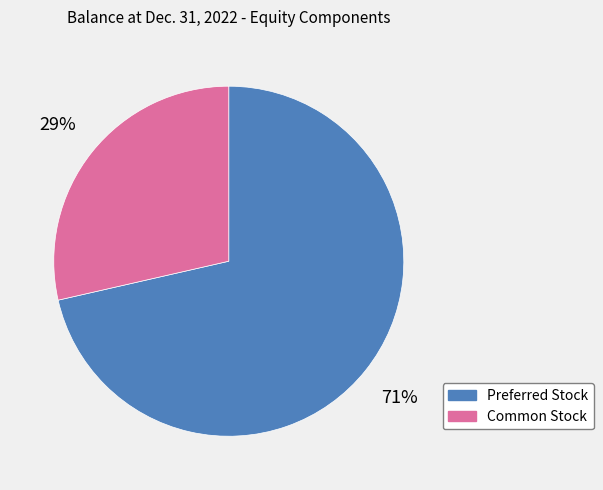

Rank the categories by value from highest to lowest.

Preferred Stock, Common Stock